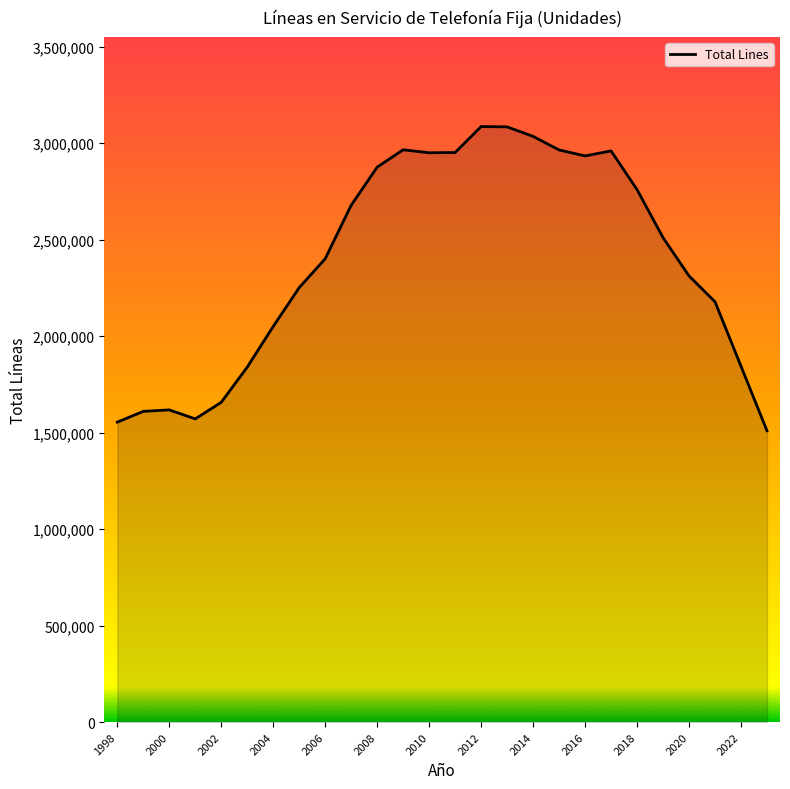

What is the minimum value shown in the chart?

1509217